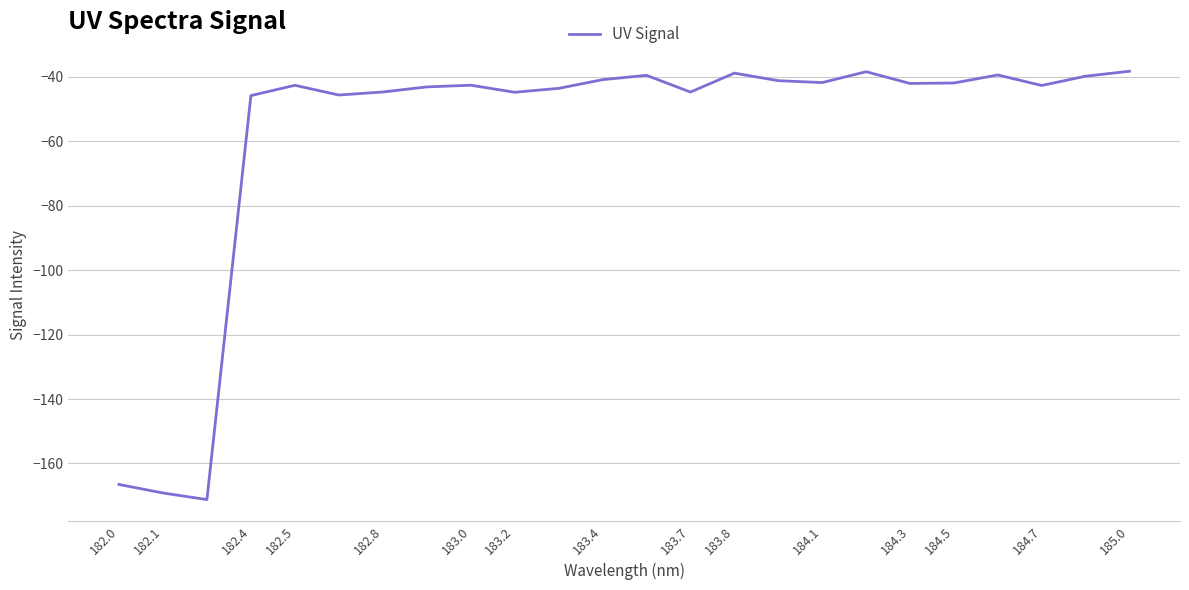

What is the difference between the maximum and minimum values?

132.9